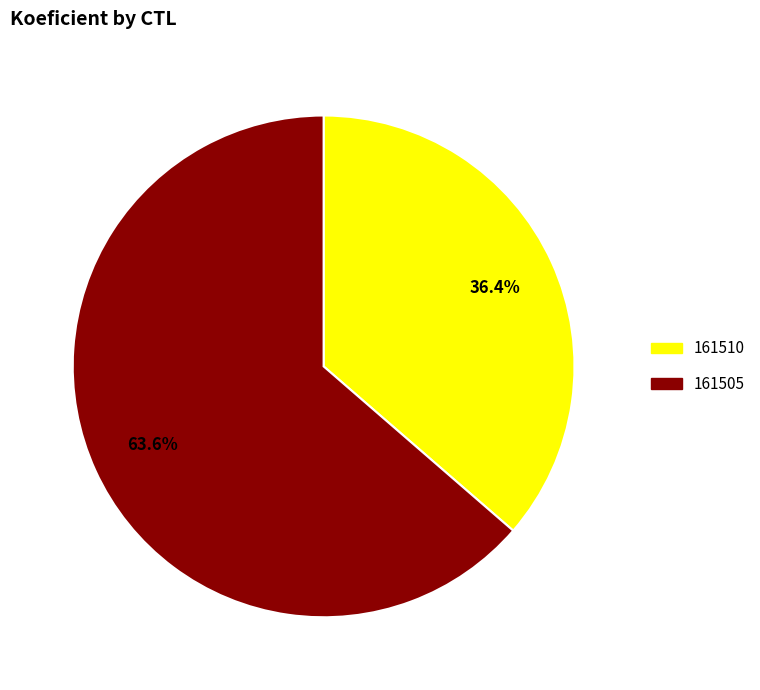

Rank the categories by value from highest to lowest.

161505, 161510